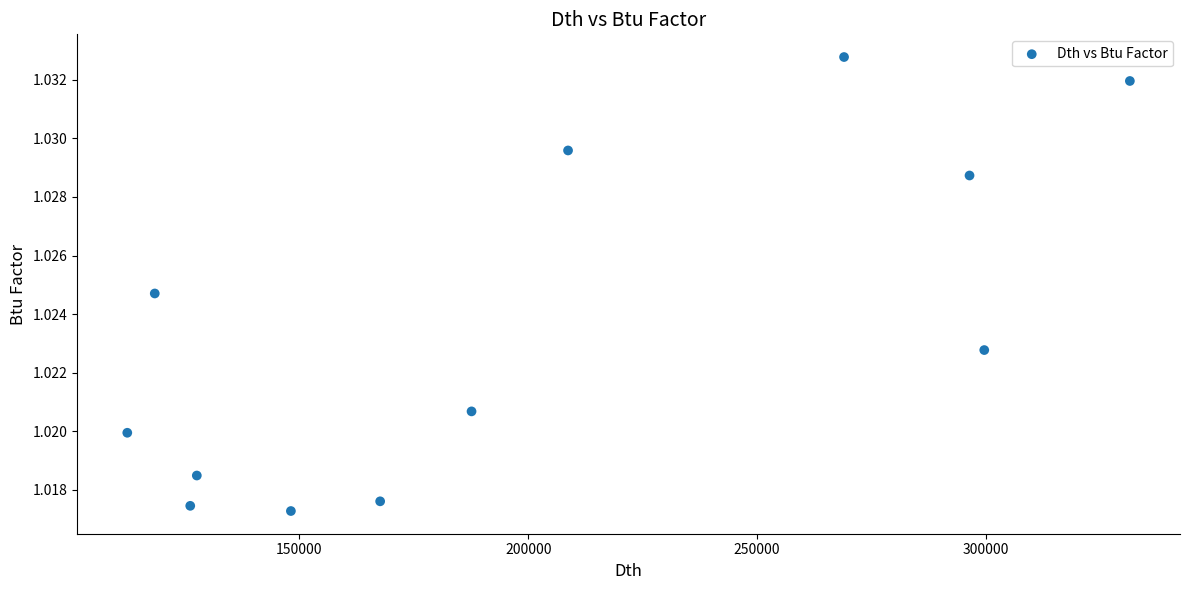

What is the average X value?

199419.3